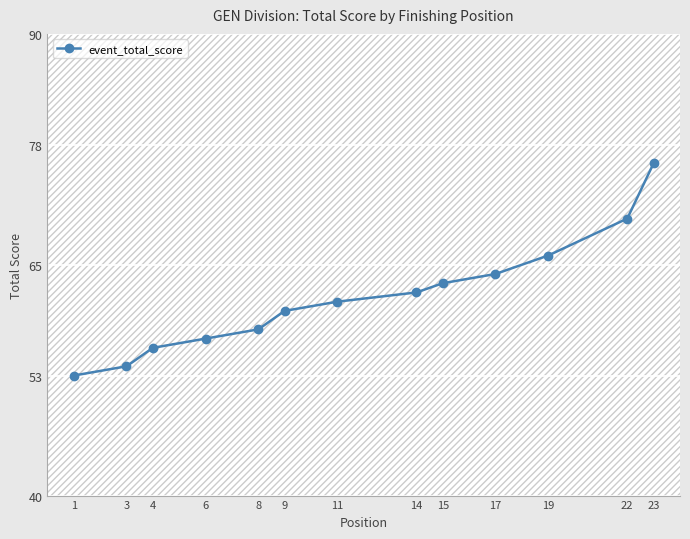

Which category has the highest value across all series?

23